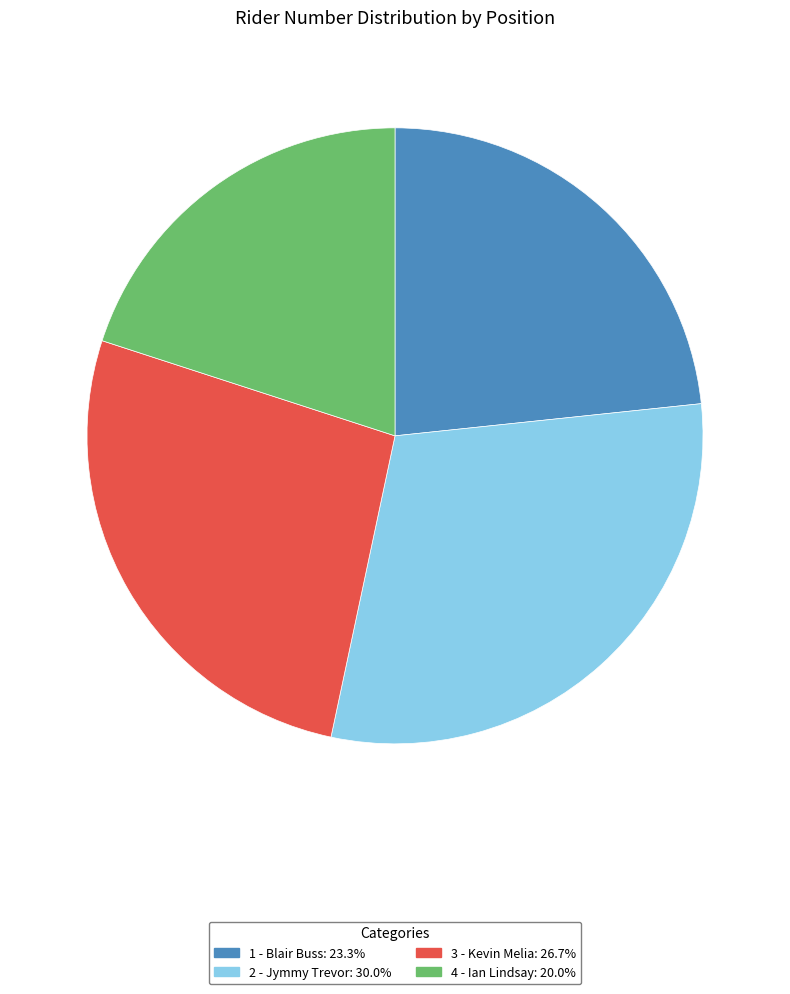

How many segments does this pie chart have?

4